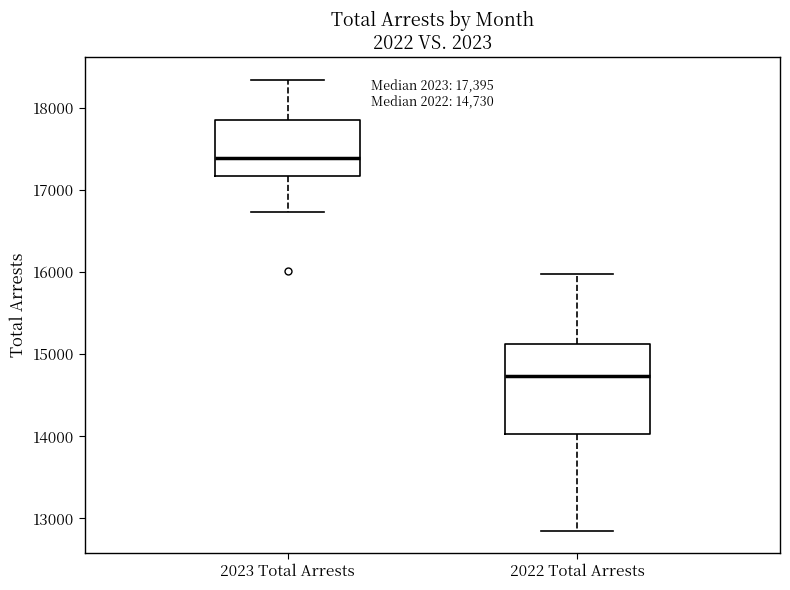

Which box is the tallest, from its lower edge to its upper edge?

2022 Total Arrests